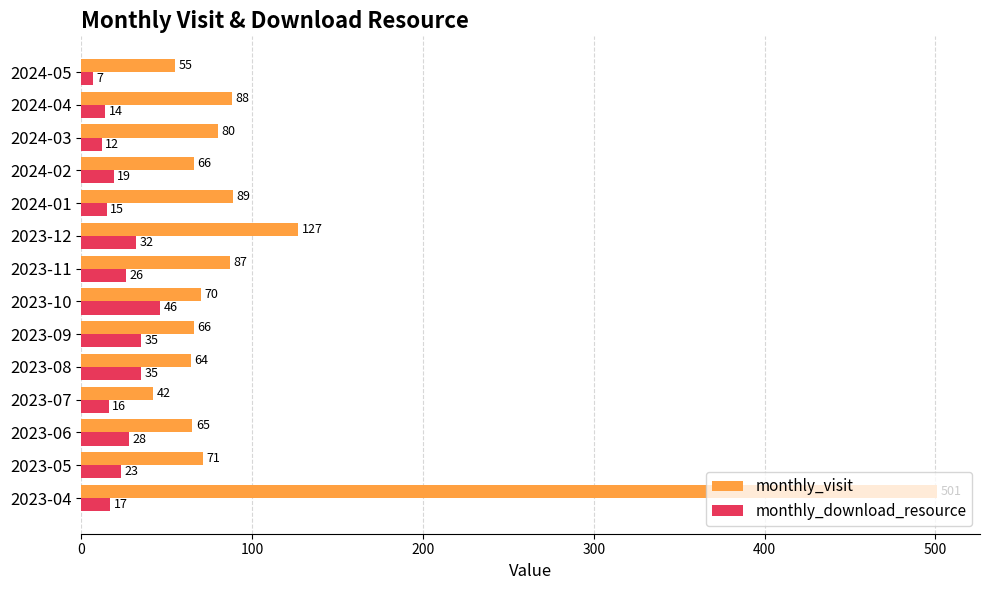

At 2023-07, list the series in order from smallest to largest.

monthly_download_resource, monthly_visit